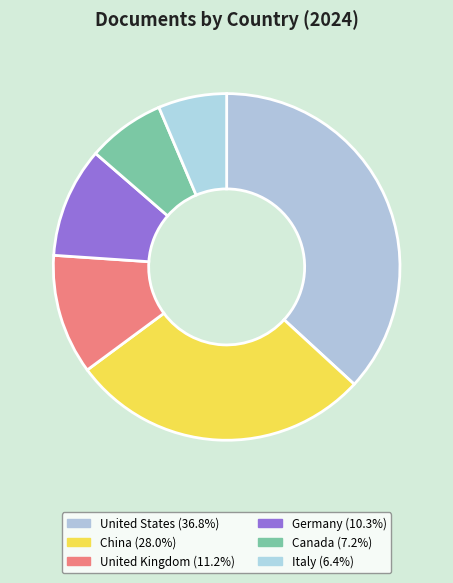

Count the number of slices in the pie.

6